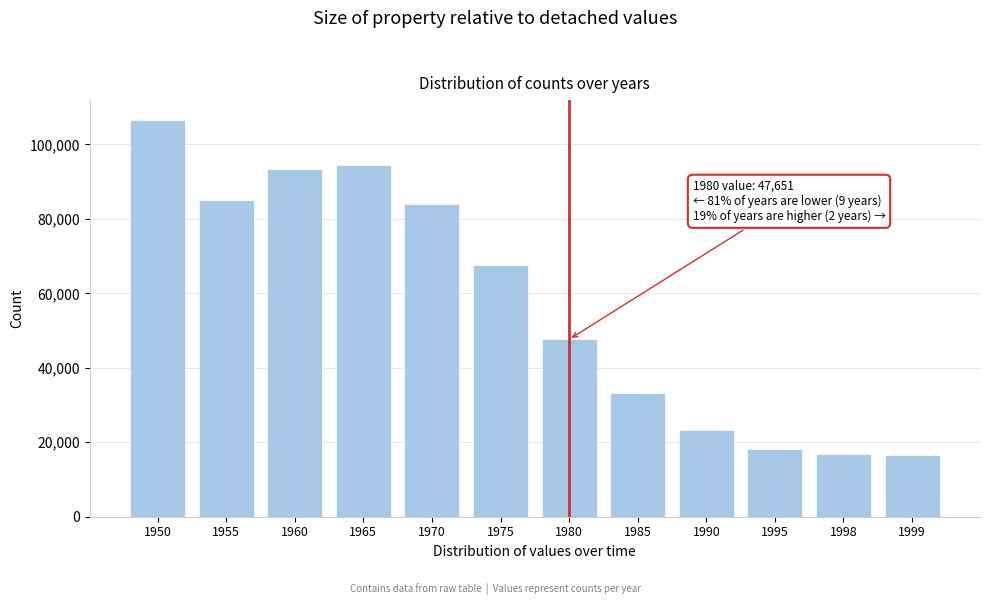

What is the smallest value displayed?

16711